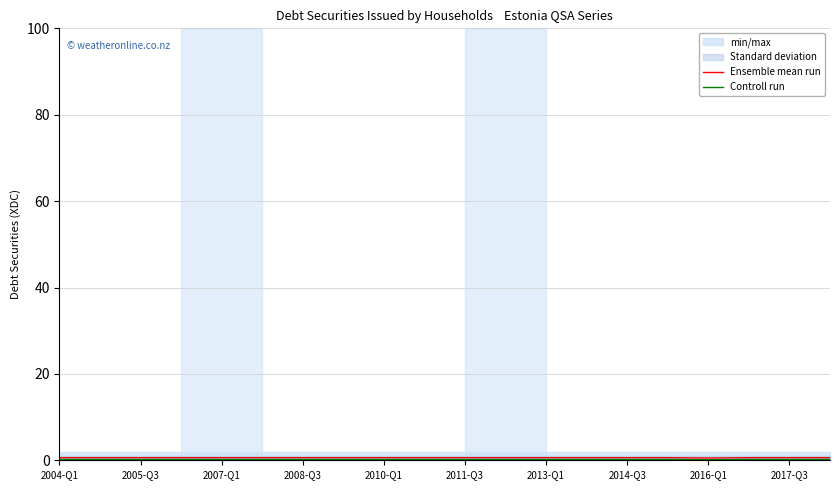

Which label corresponds to the largest value in the chart?

2004-Q1